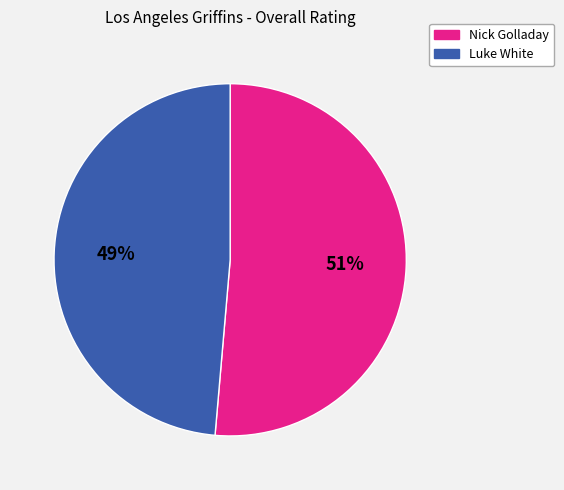

Is the sum of Nick Golladay and Luke White greater than half?

Yes